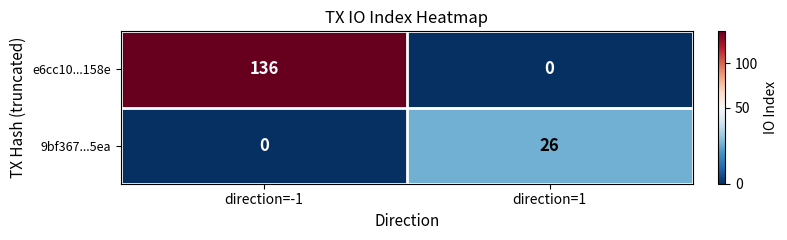

At how many categories does at least one series exceed 8?

2